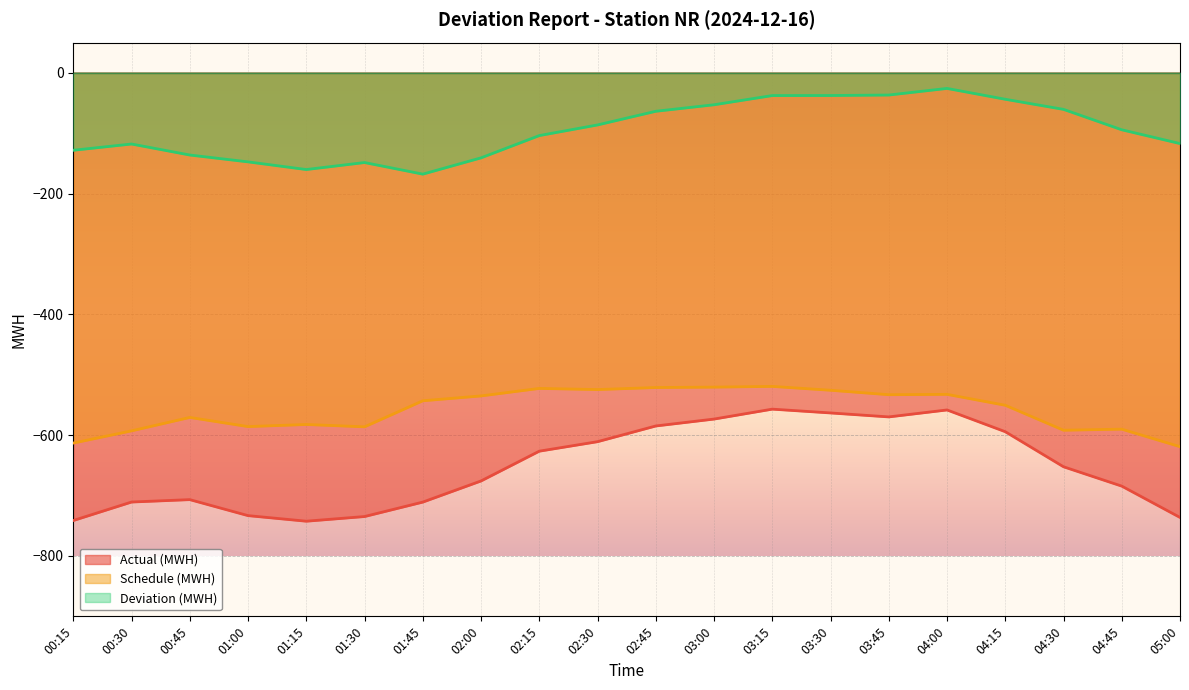

What is the approximate value of Actual (MWH) at 01:45?

-710.8